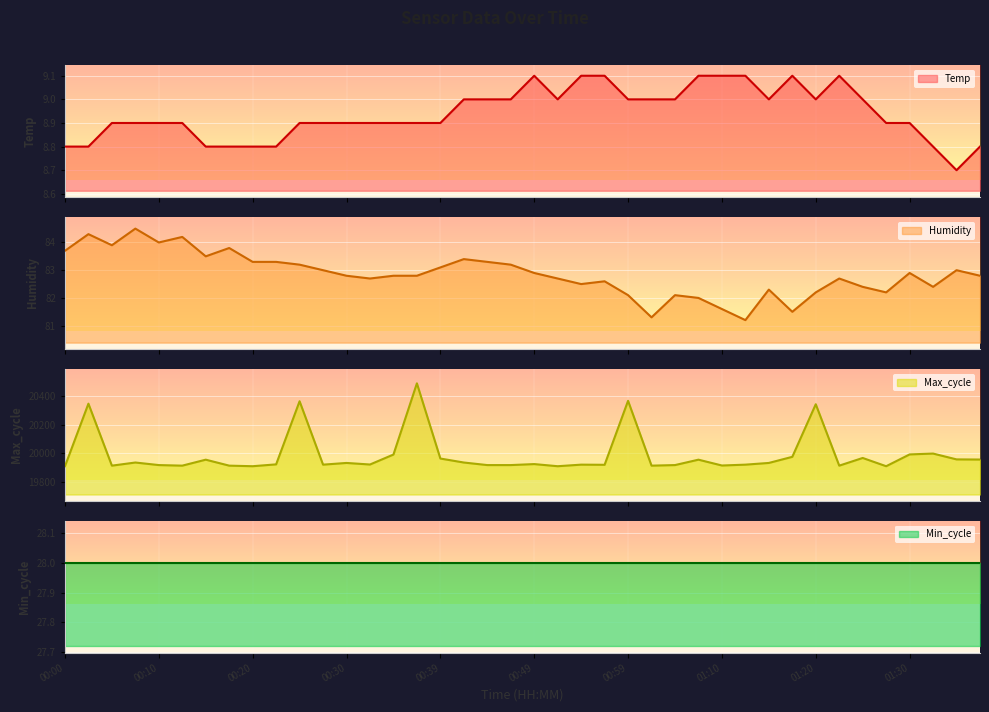

What is the approximate value of Temp at 00:54?

9.1